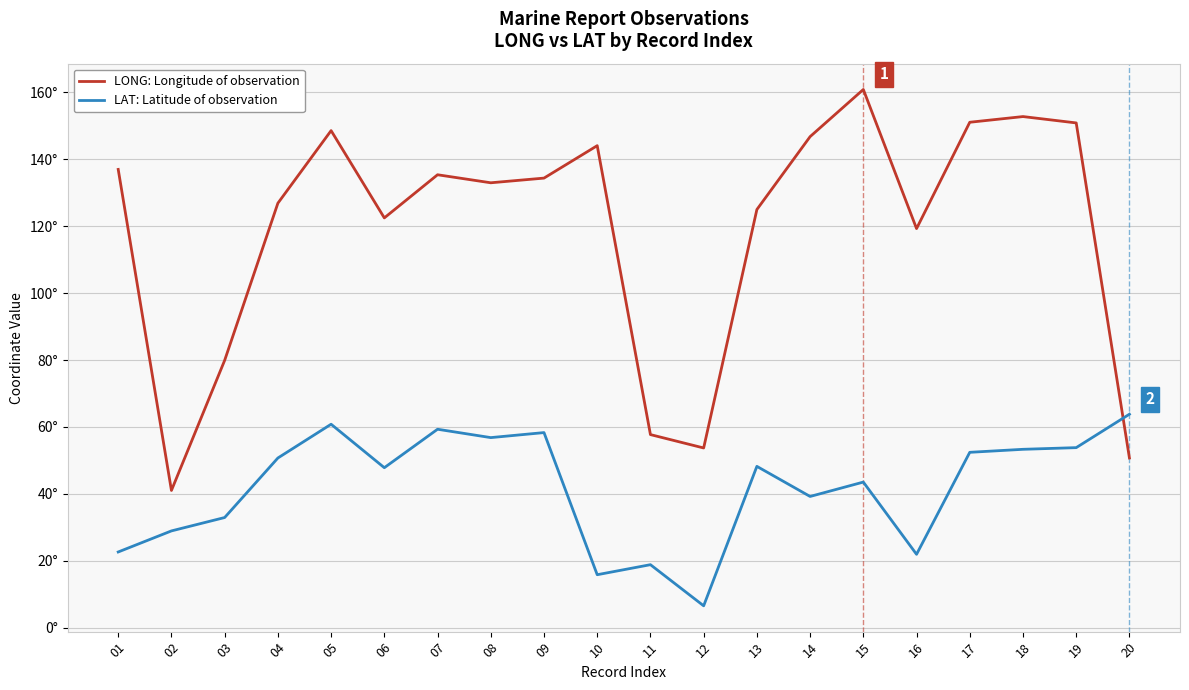

Which category has the highest value across all series?

15